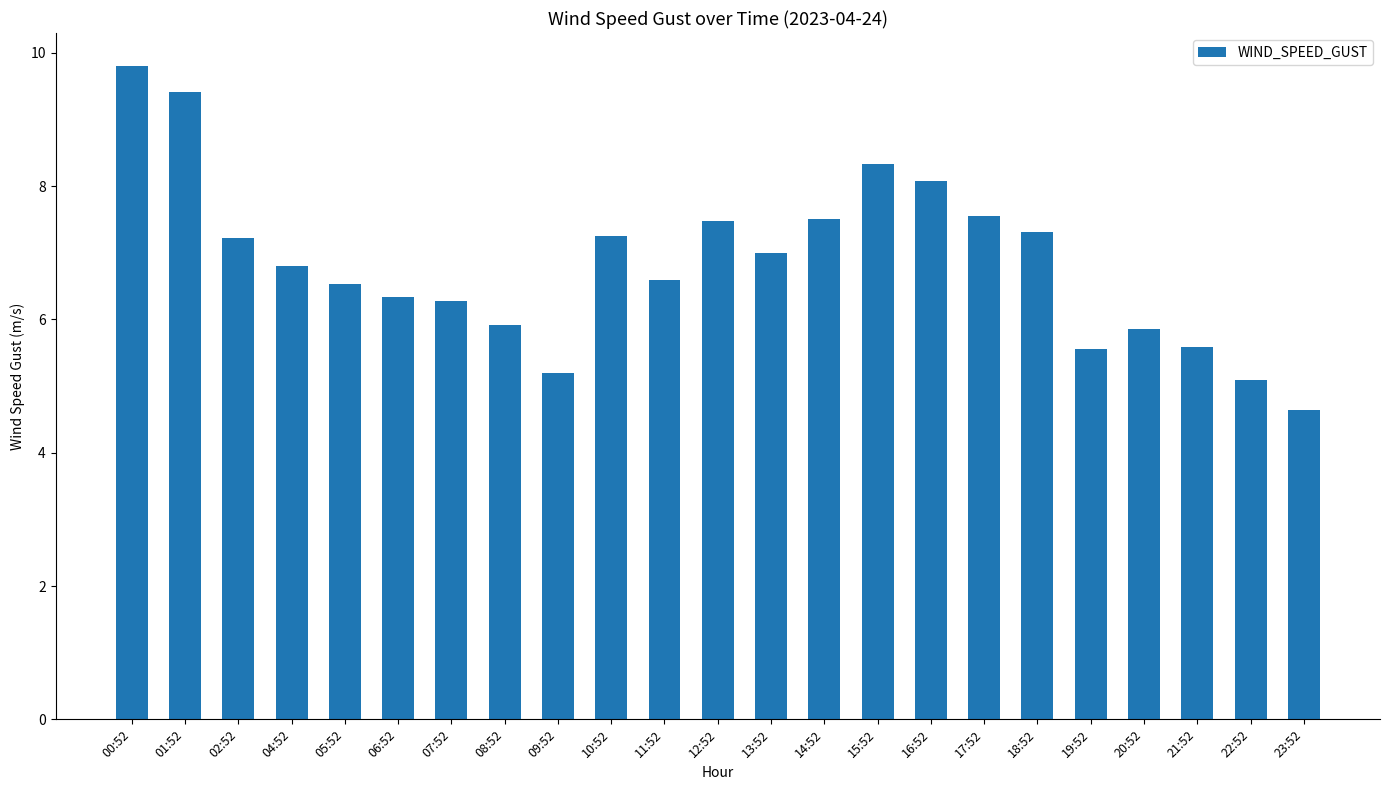

What position from the right is 15:52?

9